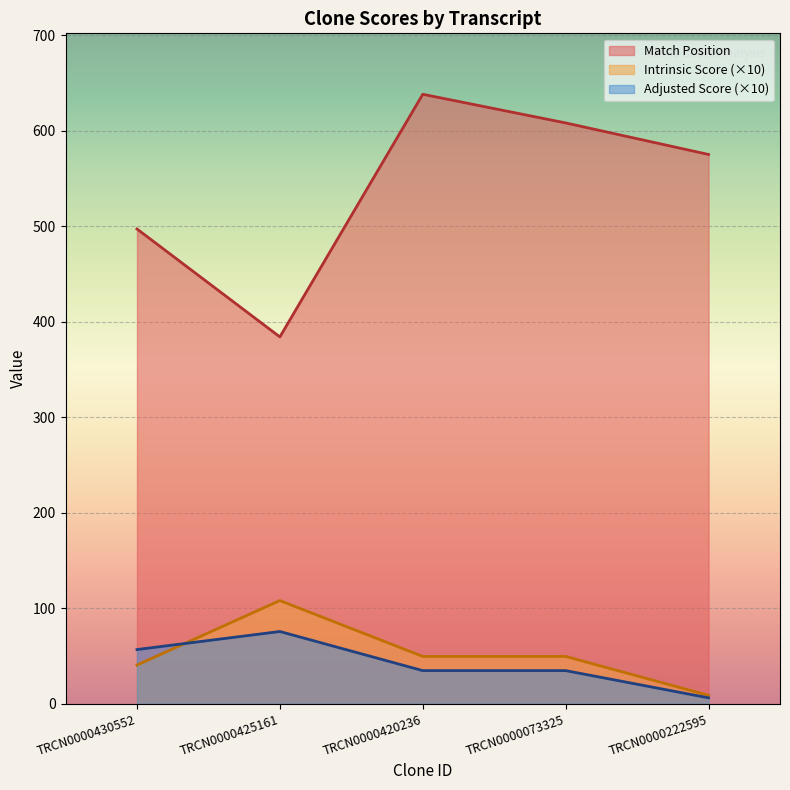

At how many categories does at least one series exceed 383?

5